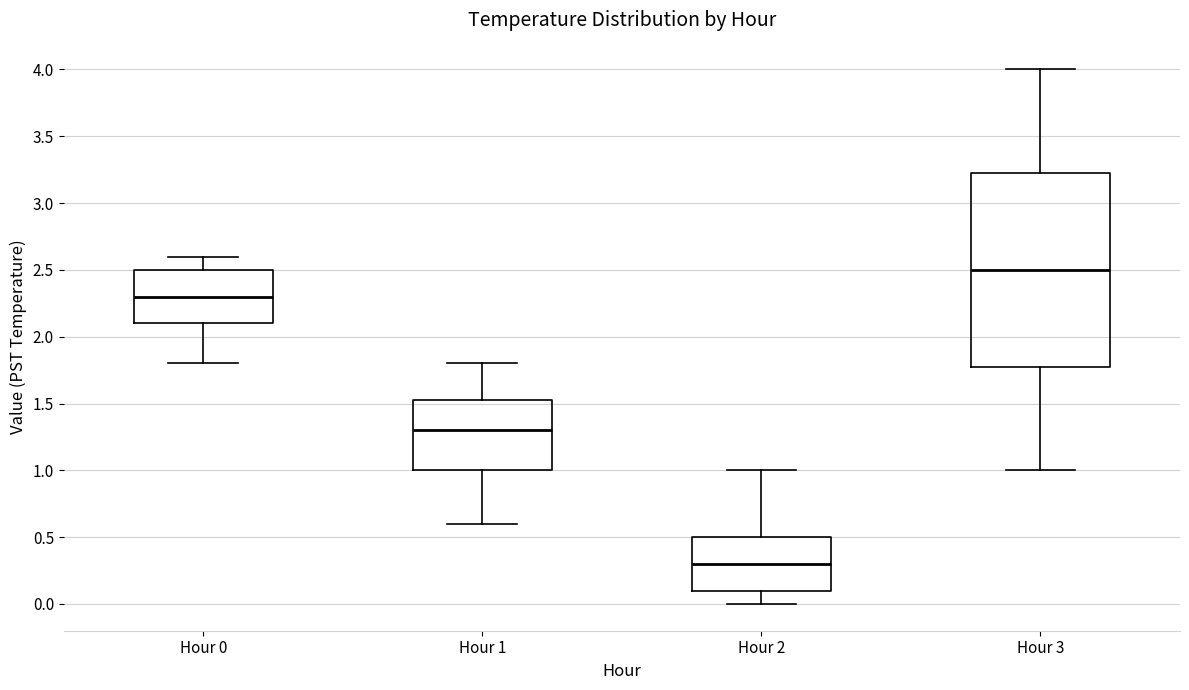

Which box's median line is the highest?

Hour 3